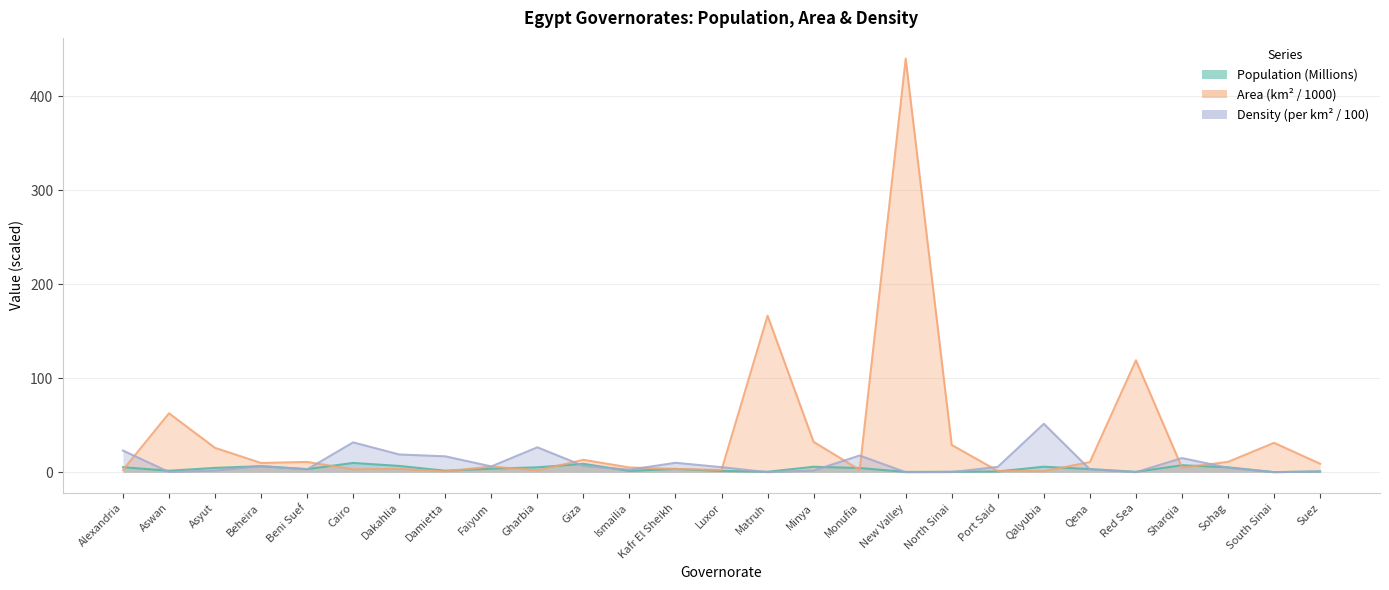

What is the average value of the Density (/100) series?

9.6